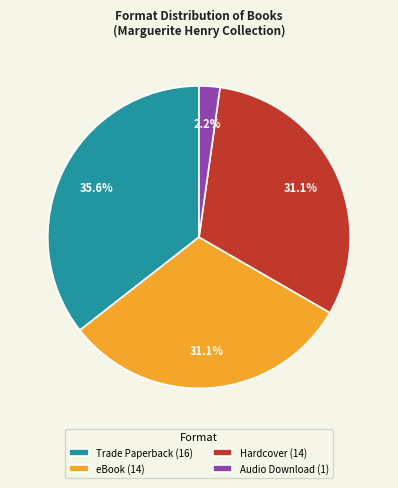

What is the ratio of the value at Hardcover (14) to the value at eBook (14)?

1.0